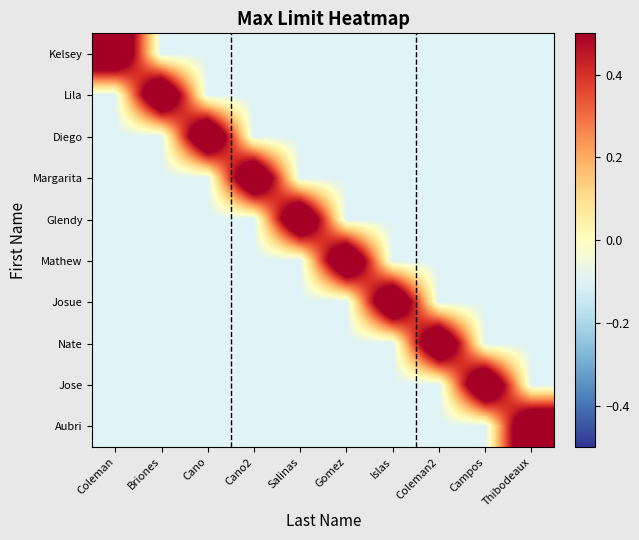

Reading right to left, transcribe all the data shown in this chart.

Kelsey: Thibodeaux=-0.1	Campos=-0.1	Coleman2=-0.1	Islas=-0.1	Gomez=-0.1	Salinas=-0.1	Cano2=-0.1	Cano=-0.1	Briones=-0.1	Coleman=0.9
Lila: Thibodeaux=-0.1	Campos=-0.1	Coleman2=-0.1	Islas=-0.1	Gomez=-0.1	Salinas=-0.1	Cano2=-0.1	Cano=-0.1	Briones=0.9	Coleman=-0.1
Diego: Thibodeaux=-0.1	Campos=-0.1	Coleman2=-0.1	Islas=-0.1	Gomez=-0.1	Salinas=-0.1	Cano2=-0.1	Cano=0.9	Briones=-0.1	Coleman=-0.1
Margarita: Thibodeaux=-0.1	Campos=-0.1	Coleman2=-0.1	Islas=-0.1	Gomez=-0.1	Salinas=-0.1	Cano2=0.9	Cano=-0.1	Briones=-0.1	Coleman=-0.1
Glendy: Thibodeaux=-0.1	Campos=-0.1	Coleman2=-0.1	Islas=-0.1	Gomez=-0.1	Salinas=0.9	Cano2=-0.1	Cano=-0.1	Briones=-0.1	Coleman=-0.1
Mathew: Thibodeaux=-0.1	Campos=-0.1	Coleman2=-0.1	Islas=-0.1	Gomez=0.9	Salinas=-0.1	Cano2=-0.1	Cano=-0.1	Briones=-0.1	Coleman=-0.1
Josue: Thibodeaux=-0.1	Campos=-0.1	Coleman2=-0.1	Islas=0.9	Gomez=-0.1	Salinas=-0.1	Cano2=-0.1	Cano=-0.1	Briones=-0.1	Coleman=-0.1
Nate: Thibodeaux=-0.1	Campos=-0.1	Coleman2=0.9	Islas=-0.1	Gomez=-0.1	Salinas=-0.1	Cano2=-0.1	Cano=-0.1	Briones=-0.1	Coleman=-0.1
Jose: Thibodeaux=-0.1	Campos=0.9	Coleman2=-0.1	Islas=-0.1	Gomez=-0.1	Salinas=-0.1	Cano2=-0.1	Cano=-0.1	Briones=-0.1	Coleman=-0.1
Aubri: Thibodeaux=0.9	Campos=-0.1	Coleman2=-0.1	Islas=-0.1	Gomez=-0.1	Salinas=-0.1	Cano2=-0.1	Cano=-0.1	Briones=-0.1	Coleman=-0.1